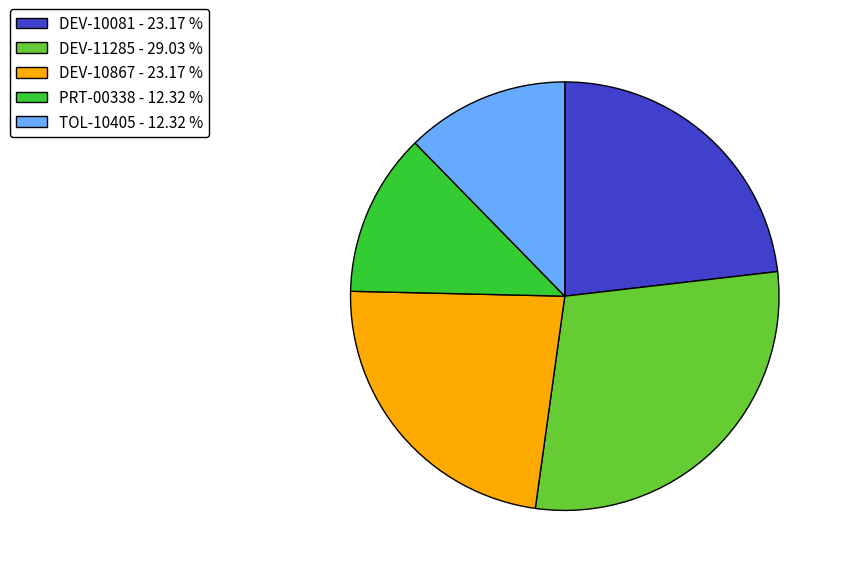

Is there any slice that represents more than half of the pie?

No